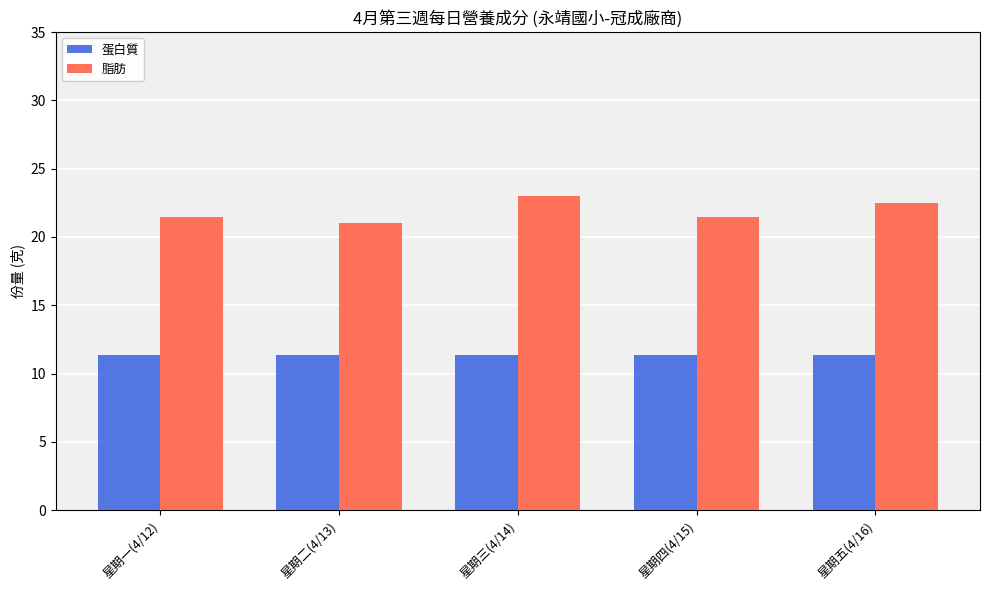

Which series has the widest spread of values?

脂肪